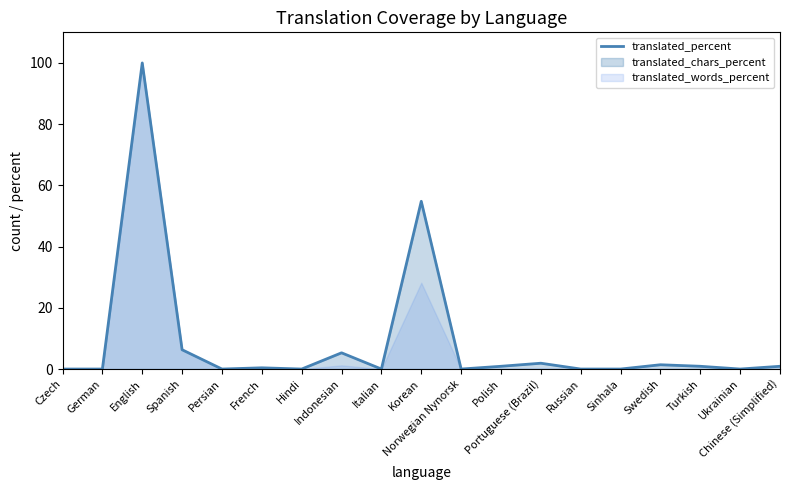

At which category does the data reach its first local peak?

English